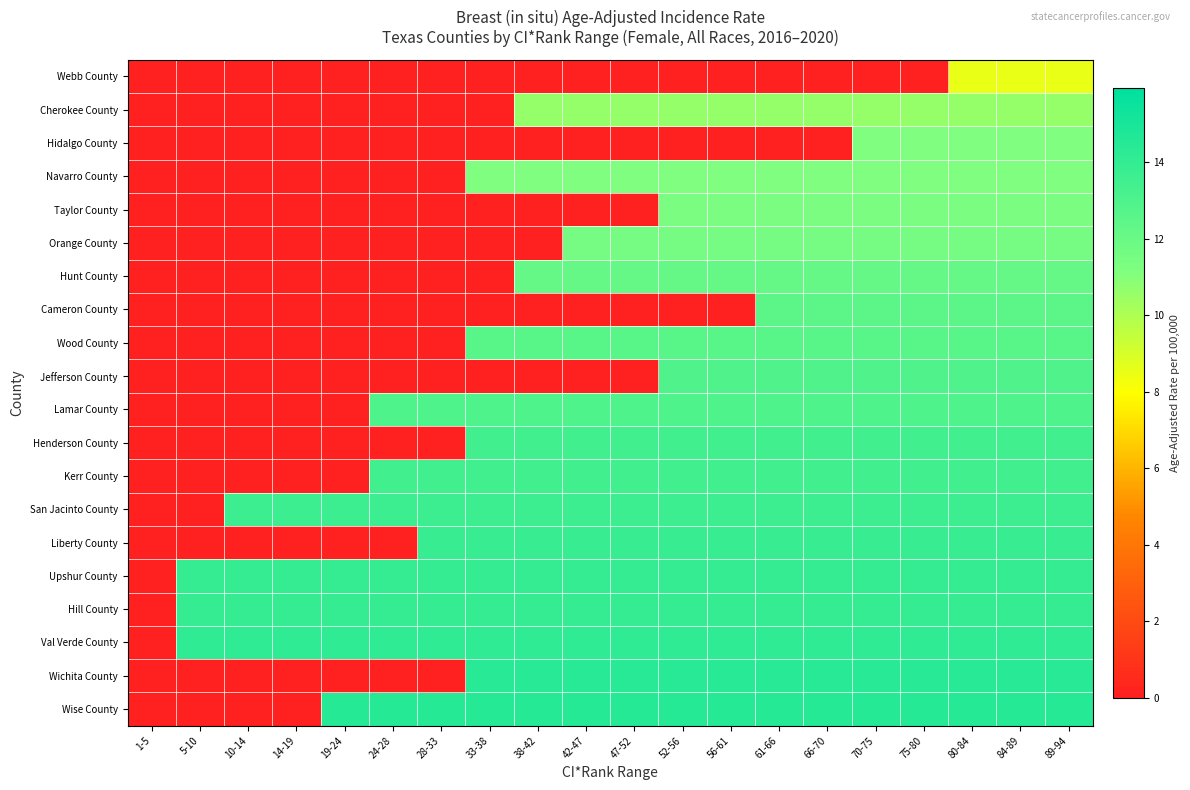

Between 24-28 and 38-42, which is larger?

24-28